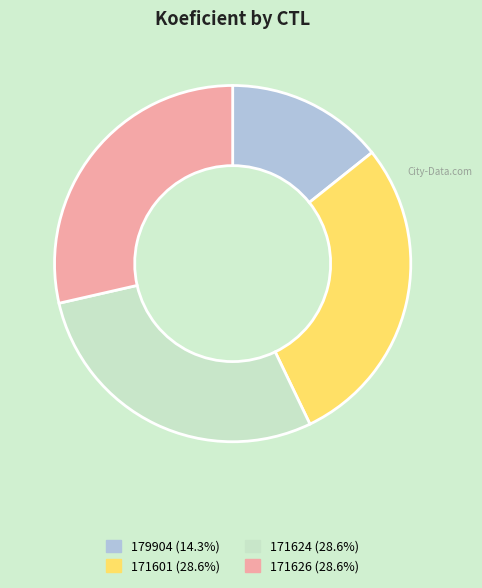

Which slice is the smallest?

179904